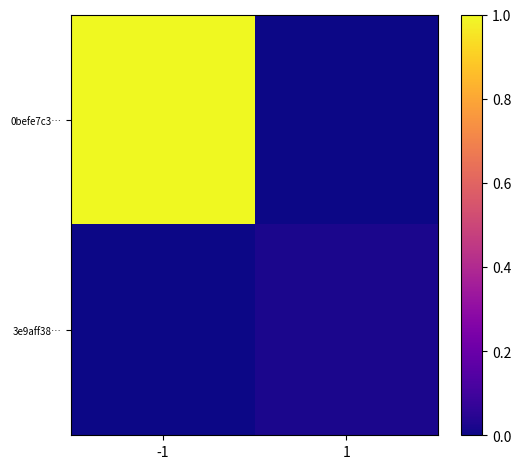

Which category has the lowest value across all series?

1